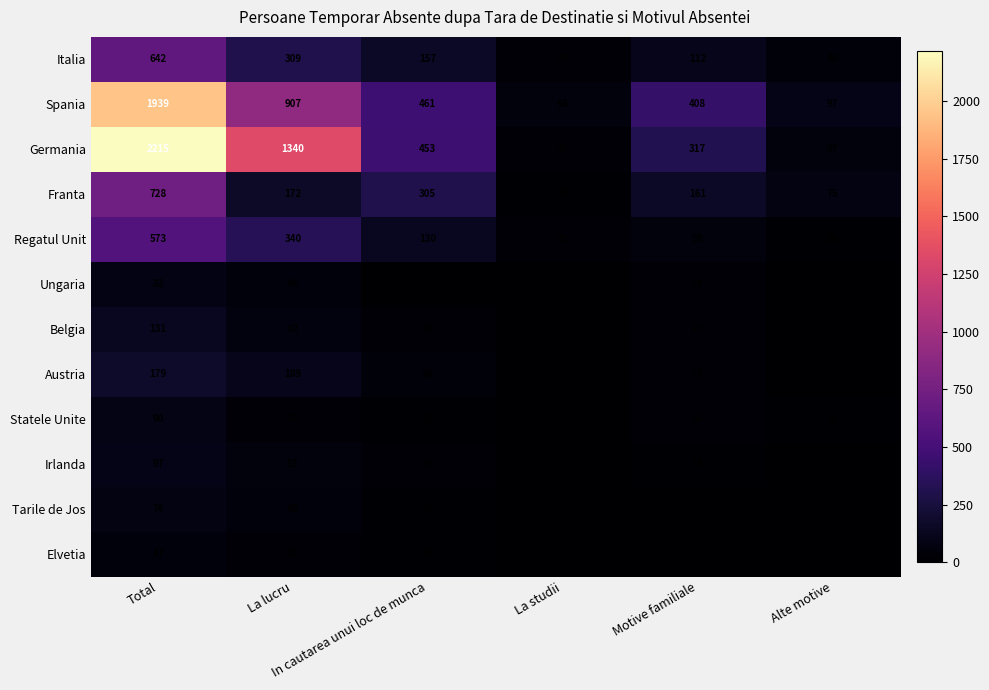

Rank the series by their maximum value, from highest to lowest.

Germania, Spania, Franta, Italia, Regatul Unit, Austria, Belgia, Irlanda, Statele Unite, Ungaria, Tarile de Jos, Elvetia